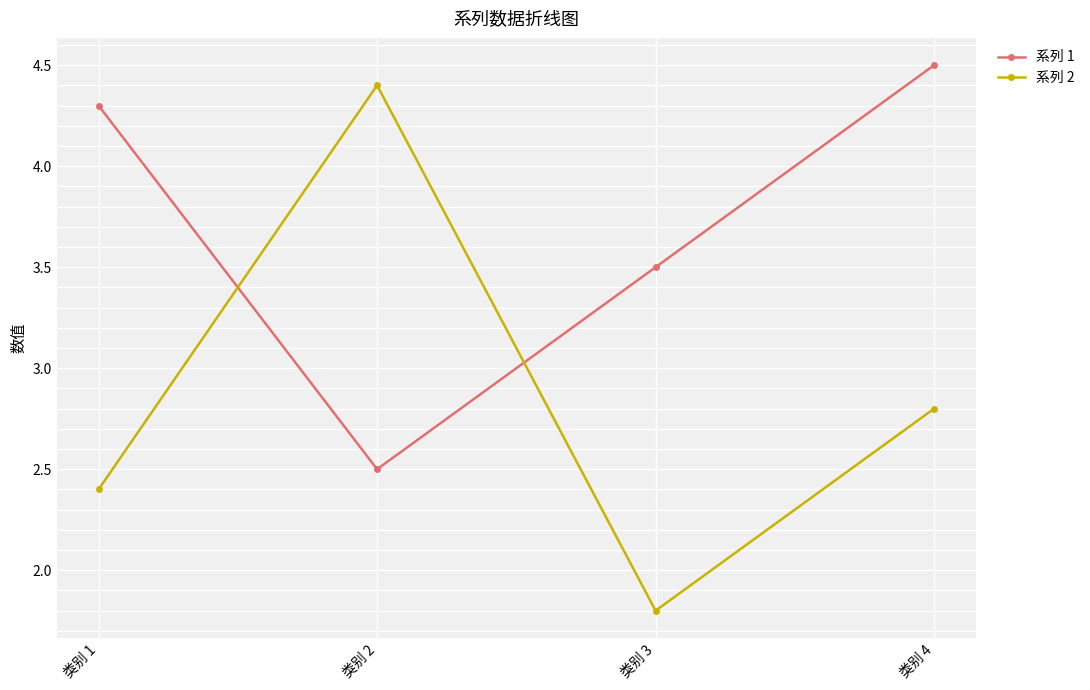

Which category has the highest value across all series?

类别 4